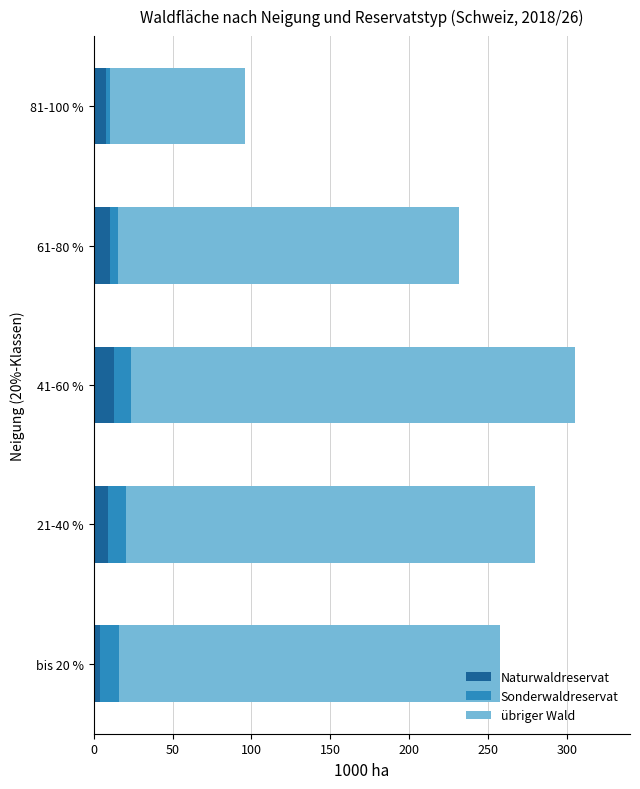

The Naturwaldreservat series shows 10.4 at 61-80 %. True or false?

True